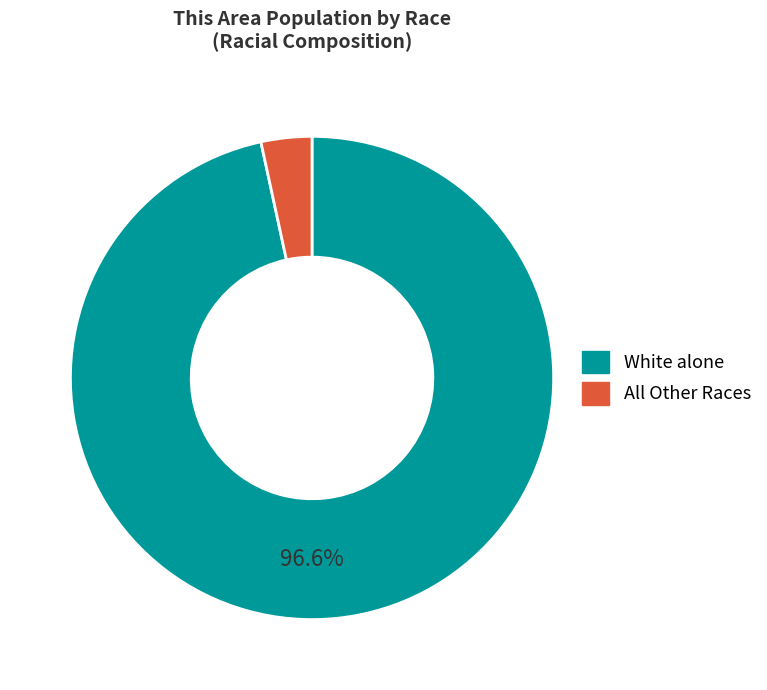

Is there a majority slice in this chart?

Yes